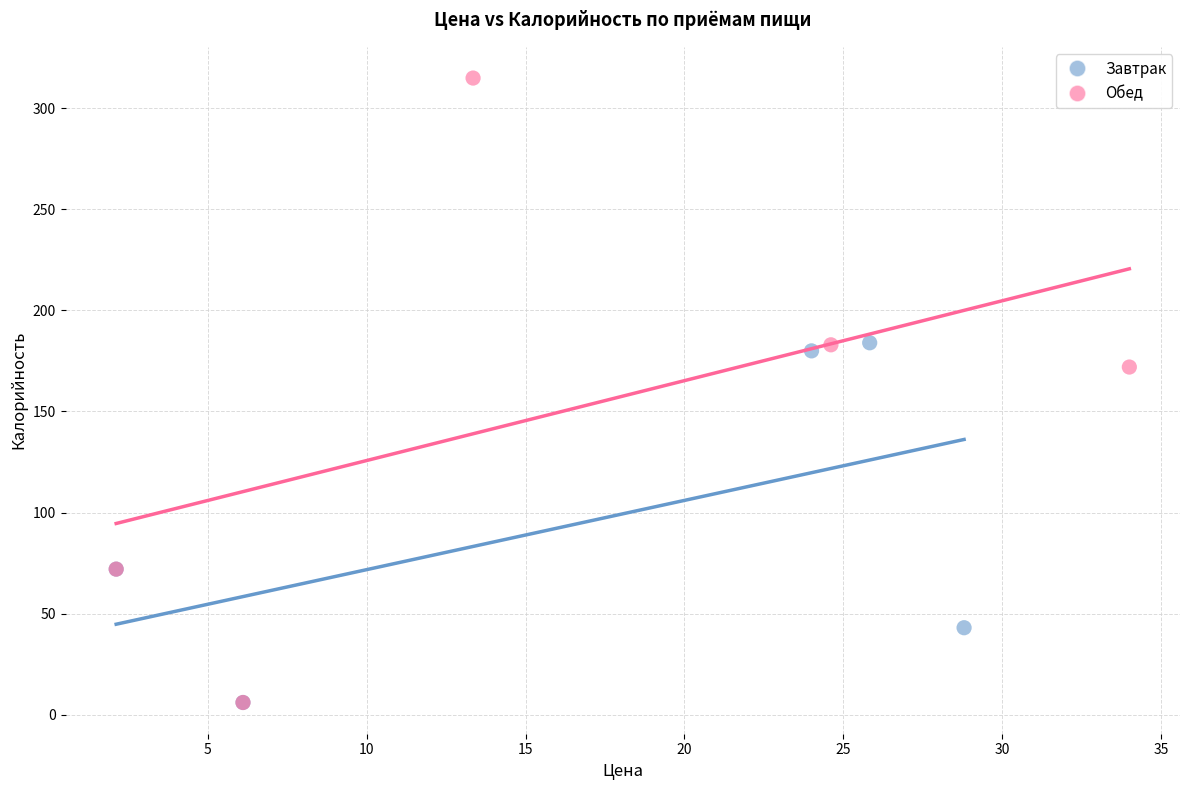

Which series has the widest spread of Y values?

Обед